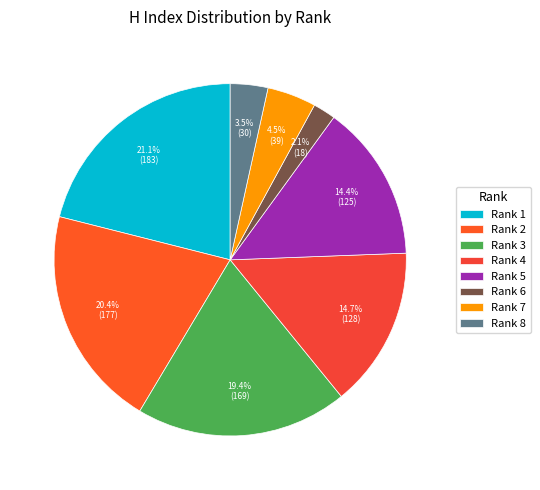

To the nearest percent, what is the combined percentage of Rank 4 and Rank 6?

17%